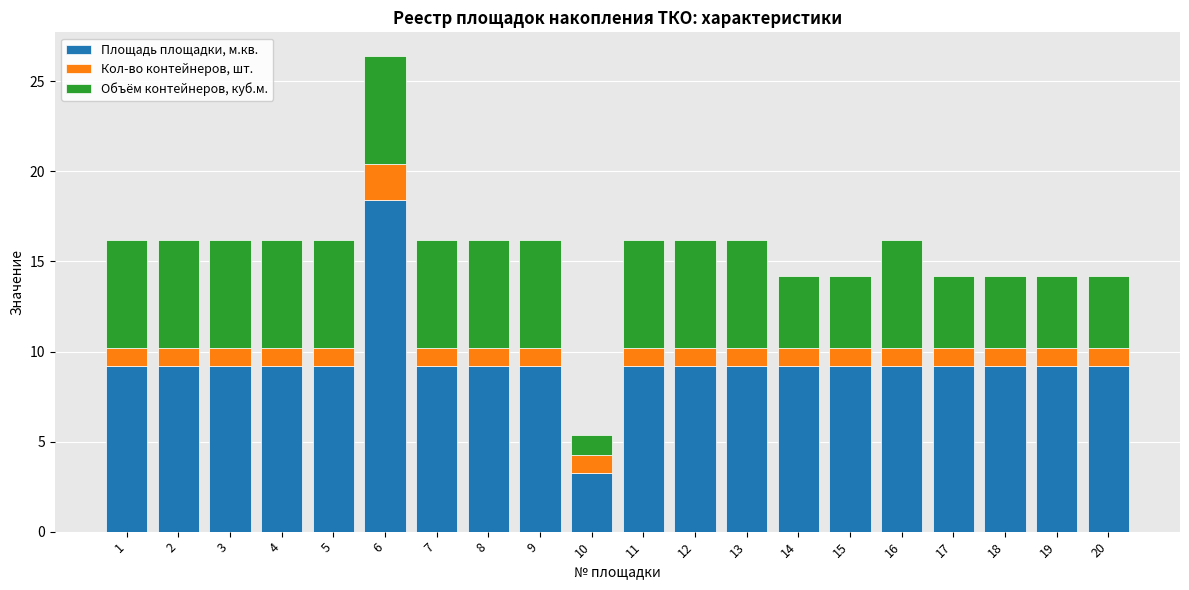

What is the average value of the Площадь площадки, м.кв. series?

9.4